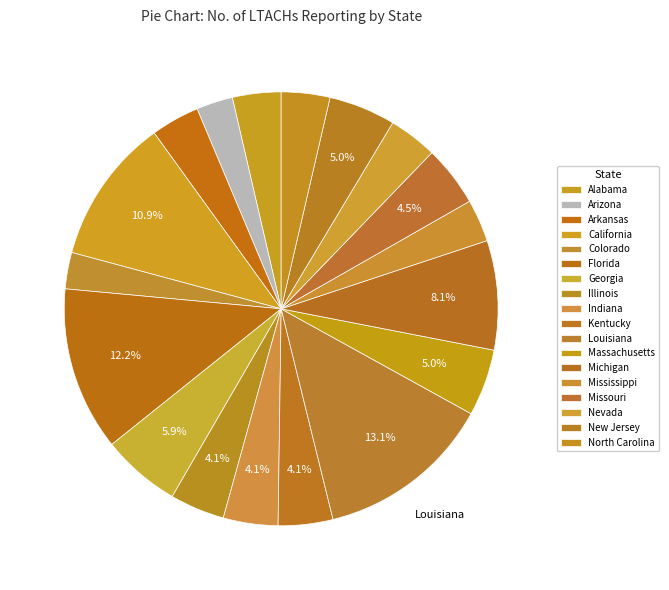

To the nearest percent, what is the average slice percentage?

6%